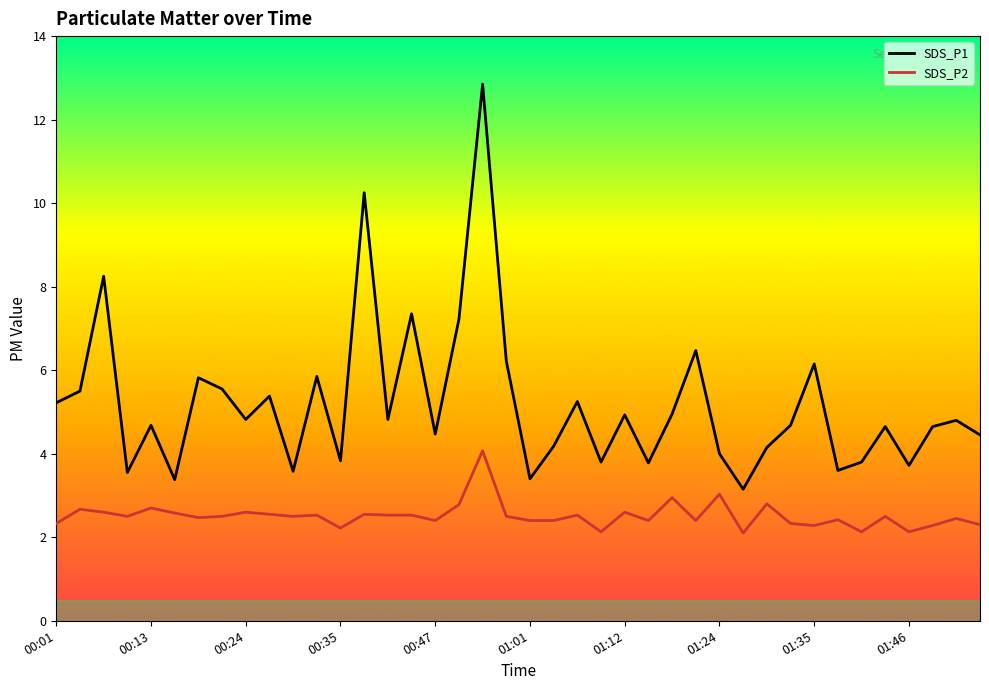

Which series has the largest total across all categories?

SDS_P1